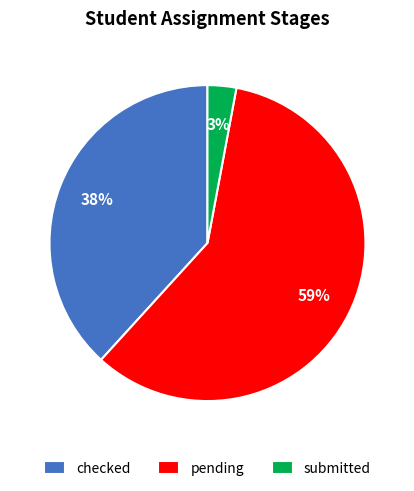

Combined, do checked and submitted account for over 50%?

No